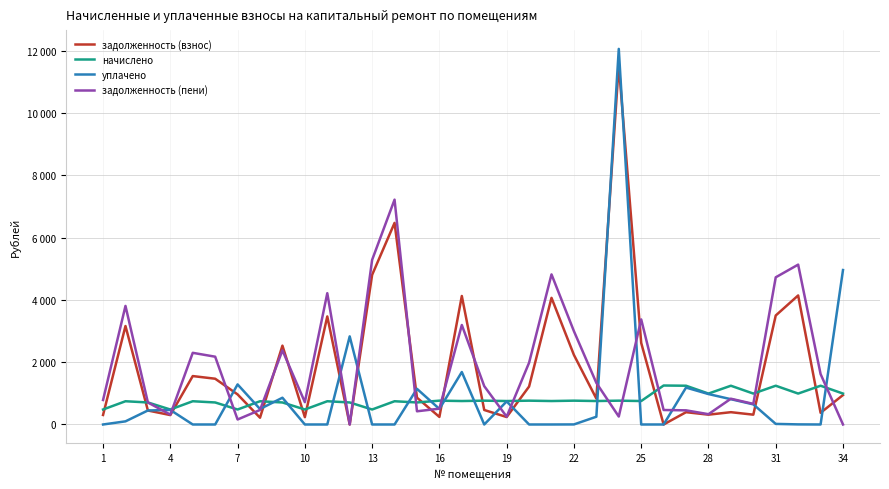

Is this an area chart (filled region under the line)?

No